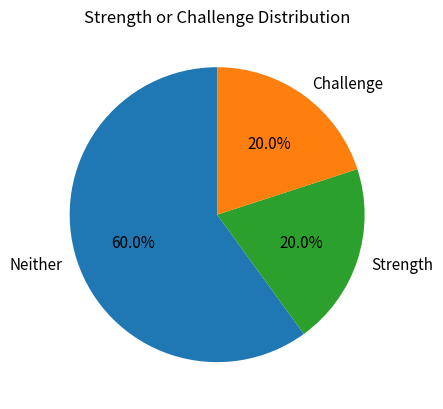

True or false: Challenge accounts for 51% of the total.

False